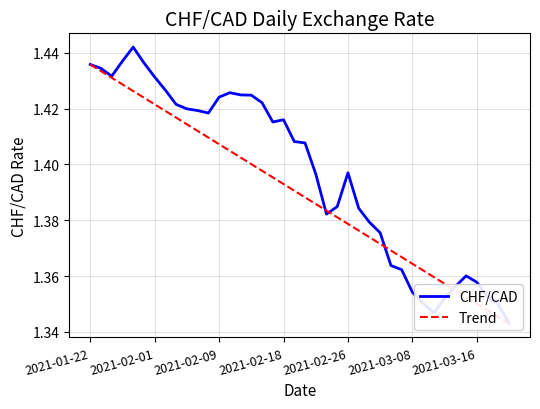

Does the chart display data point markers on the line(s)?

No